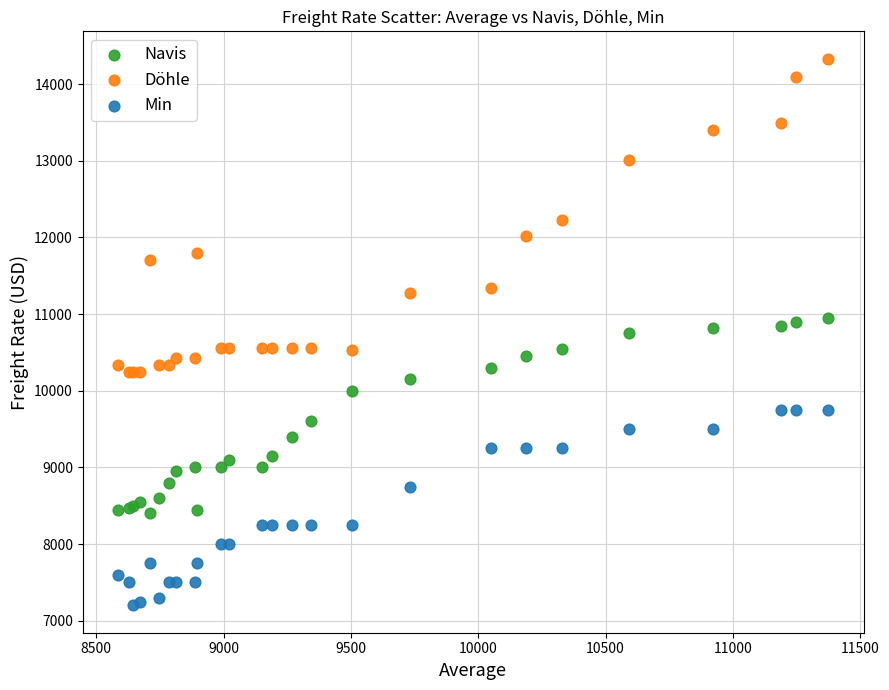

Which series has the widest spread of Y values?

Döhle